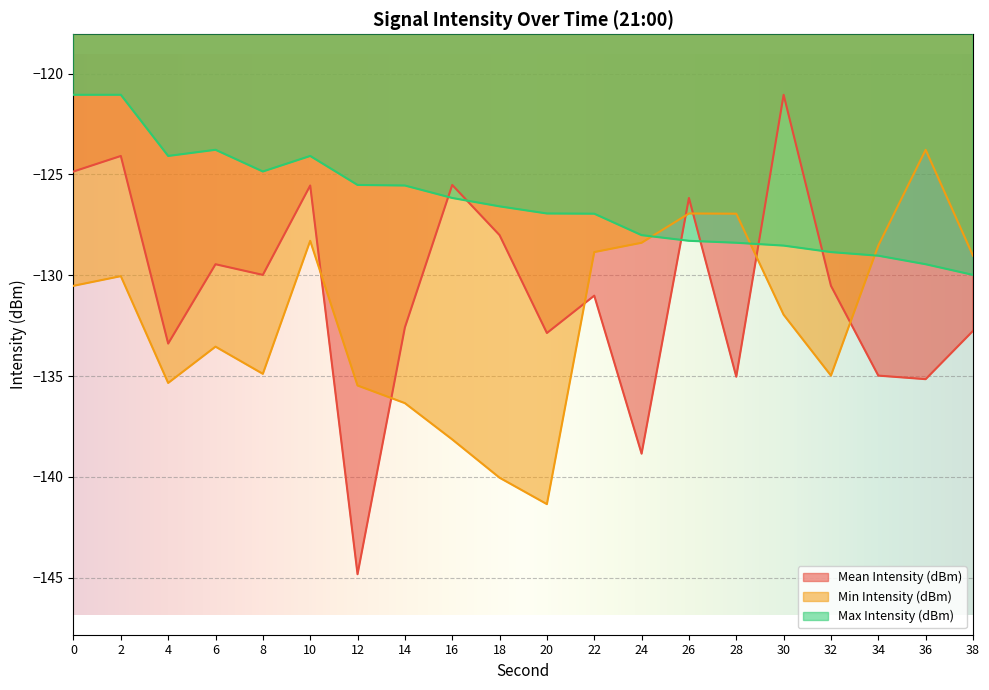

Reading left to right, what are all the values shown in this chart?

Mean Intensity (dBm): 0=-124.9	2=-124.1	4=-133.4	6=-129.5	8=-130.0	10=-125.6	12=-144.8	14=-132.6	16=-125.5	18=-128.0	20=-132.9	22=-131.0	24=-138.8	26=-126.2	28=-135.0	30=-121.1	32=-130.5	34=-135.0	36=-135.2	38=-132.8
Min Intensity (dBm): 0=-130.5	2=-130.0	4=-135.3	6=-133.5	8=-134.9	10=-128.3	12=-135.5	14=-136.3	16=-138.1	18=-140.0	20=-141.4	22=-128.9	24=-128.4	26=-126.9	28=-126.9	30=-132.0	32=-135.0	34=-128.5	36=-123.8	38=-129.0
Max Intensity (dBm): 0=-121.1	2=-121.1	4=-124.1	6=-123.8	8=-124.9	10=-124.1	12=-125.5	14=-125.6	16=-126.2	18=-126.6	20=-126.9	22=-126.9	24=-128.0	26=-128.3	28=-128.4	30=-128.5	32=-128.9	34=-129.0	36=-129.5	38=-130.0